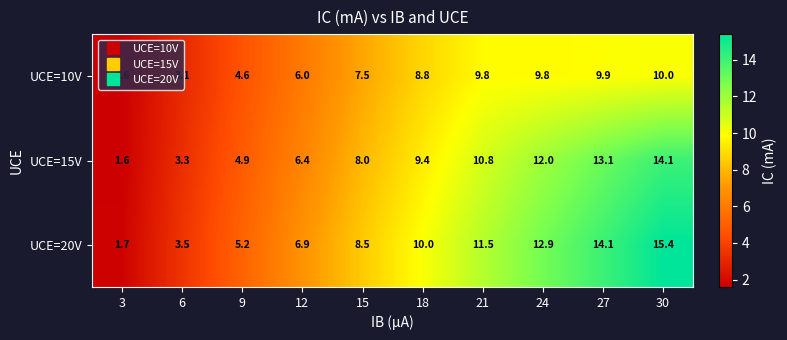

How many data points in UCE=10V are above 8?

5